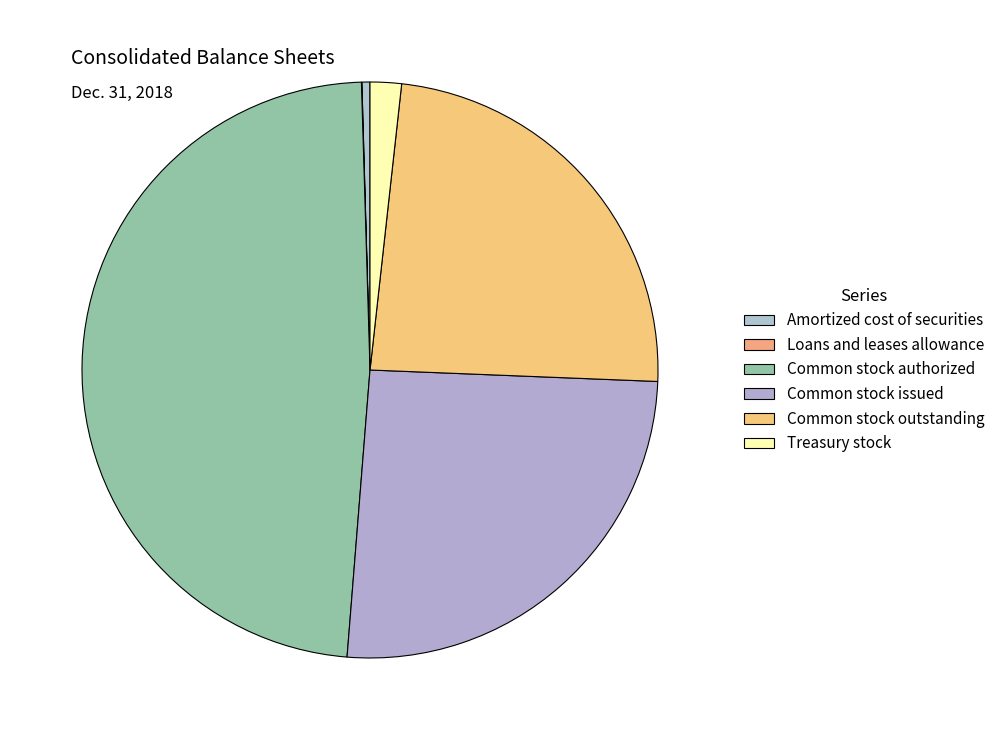

To the nearest percent, what portion does Treasury stock represent?

2%